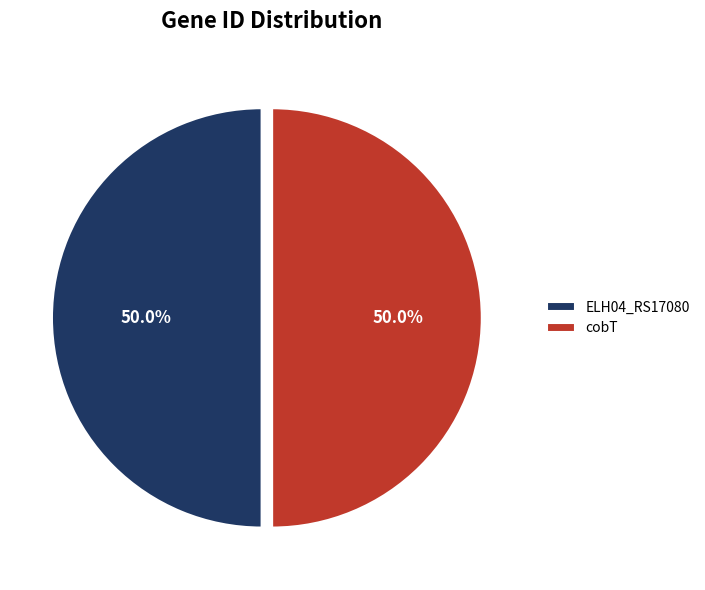

Combined, do cobT and ELH04_RS17080 account for over 50%?

Yes